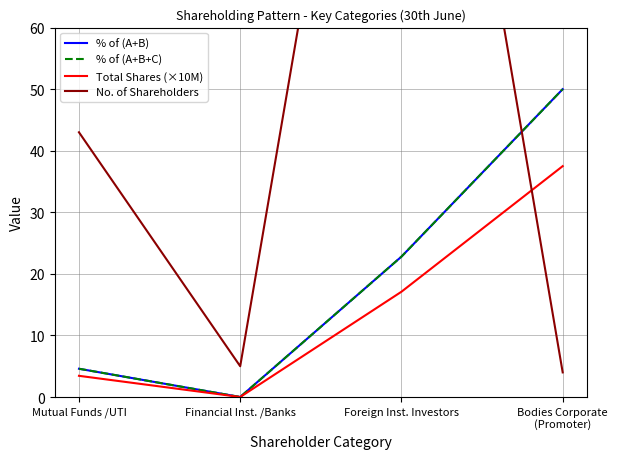

Reading left to right, extract all data points from this chart.

% of (A+B): Mutual Funds /UTI=4.6	Financial Inst. /Banks=0.0	Foreign Inst. Investors=22.8	Bodies Corporate
(Promoter)=50.0
% of (A+B+C): Mutual Funds /UTI=4.6	Financial Inst. /Banks=0.0	Foreign Inst. Investors=22.8	Bodies Corporate
(Promoter)=50.0
Total Shares (×10M): Mutual Funds /UTI=3.4	Financial Inst. /Banks=0.0	Foreign Inst. Investors=17.1	Bodies Corporate
(Promoter)=37.5
No. of Shareholders: Mutual Funds /UTI=43.0	Financial Inst. /Banks=5.0	Foreign Inst. Investors=158.0	Bodies Corporate
(Promoter)=4.0